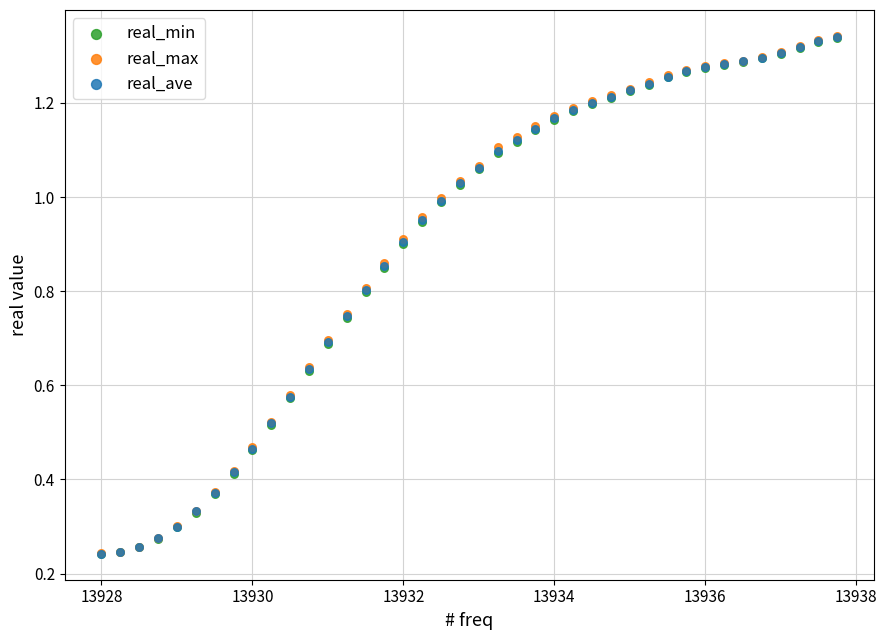

What are all the series names shown in the legend?

real_min, real_max, real_ave